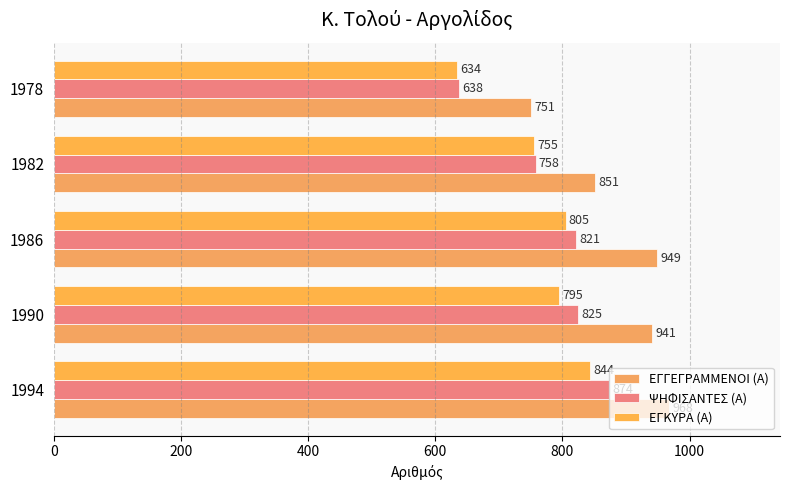

What is the maximum value shown in the chart?

968